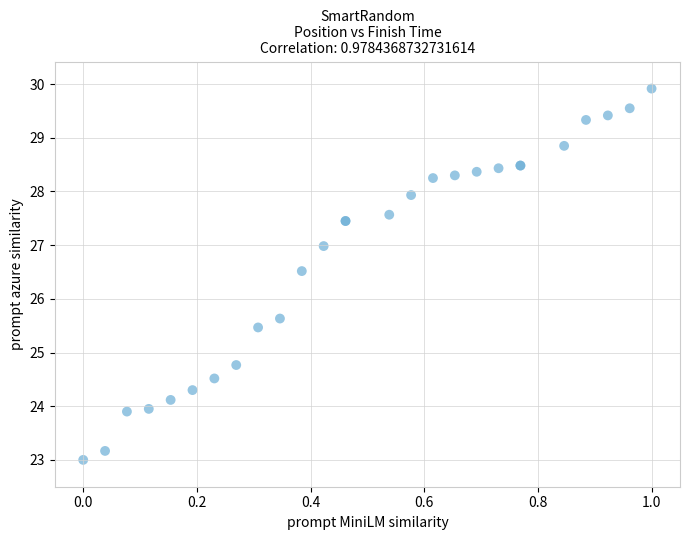

What Y value in the scatter plot is closest to 26?

25.6